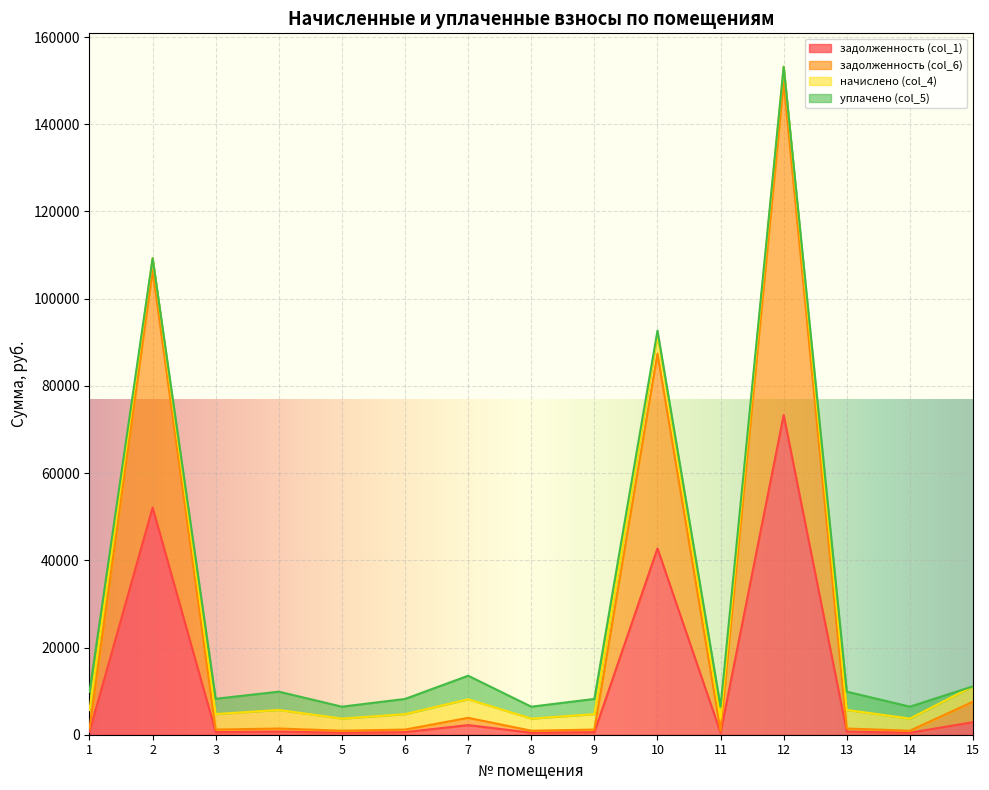

Is it true that задолженность (col_6) equals 19420.6 at 10?

False